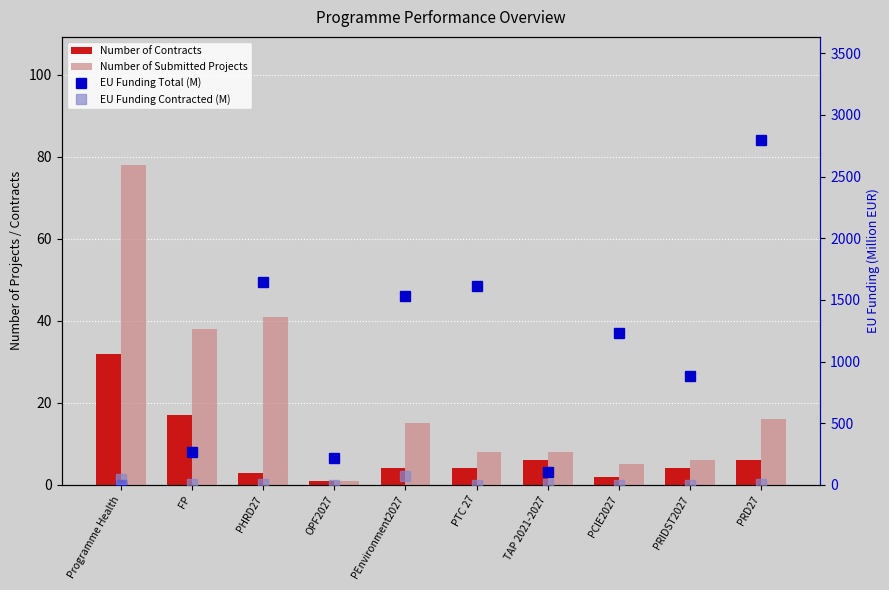

Which series has the widest spread of values?

EU Funding Total (M)